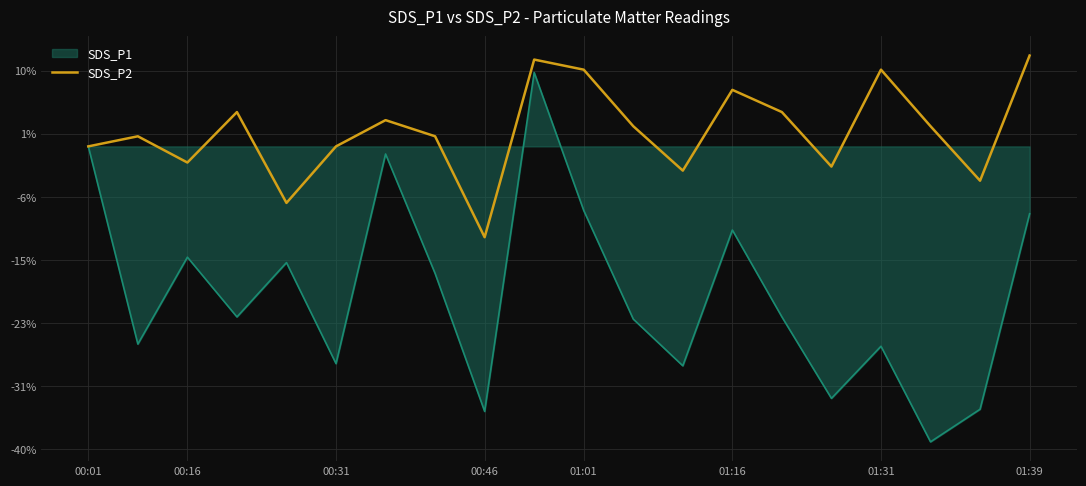

Is this an area chart (filled region under the line)?

Yes